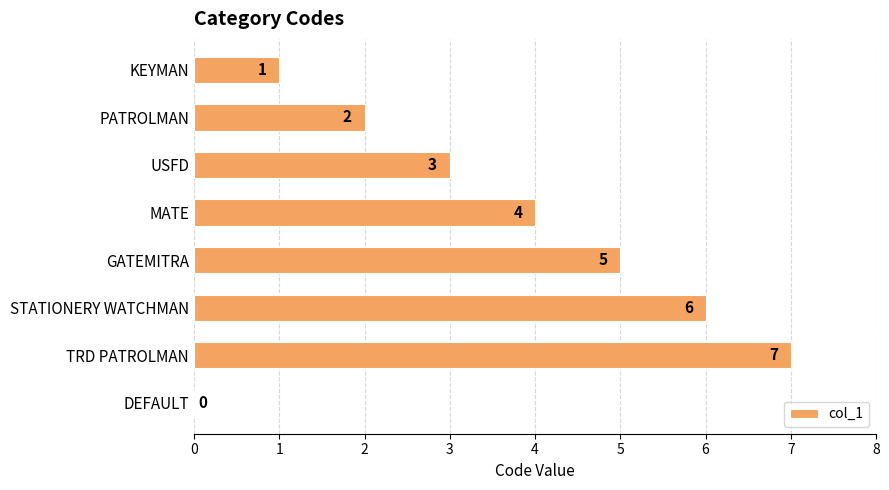

What is the greatest value displayed?

7